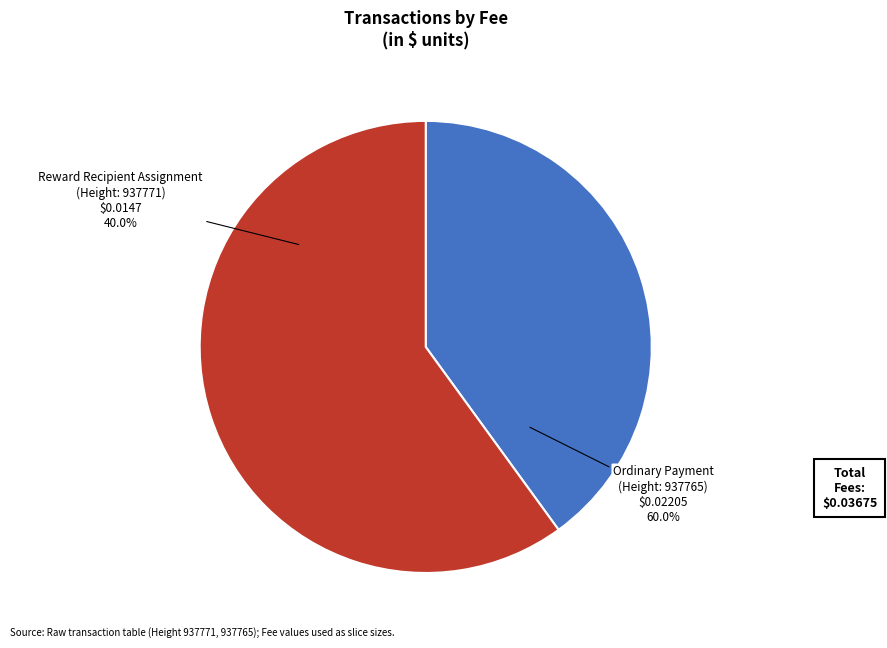

Rank the categories by value from lowest to highest.

937771, 937765